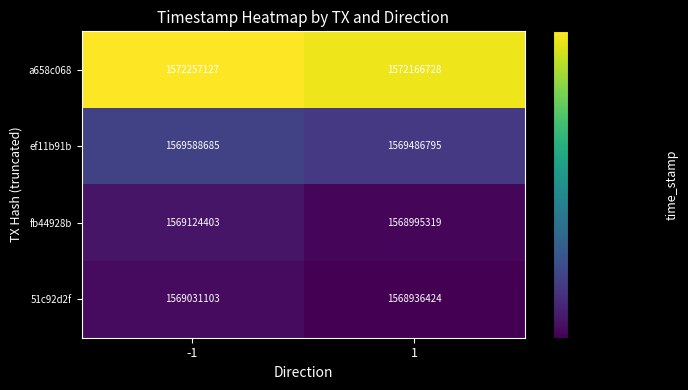

What is the average value of the 51c92d2f series?

1568983764